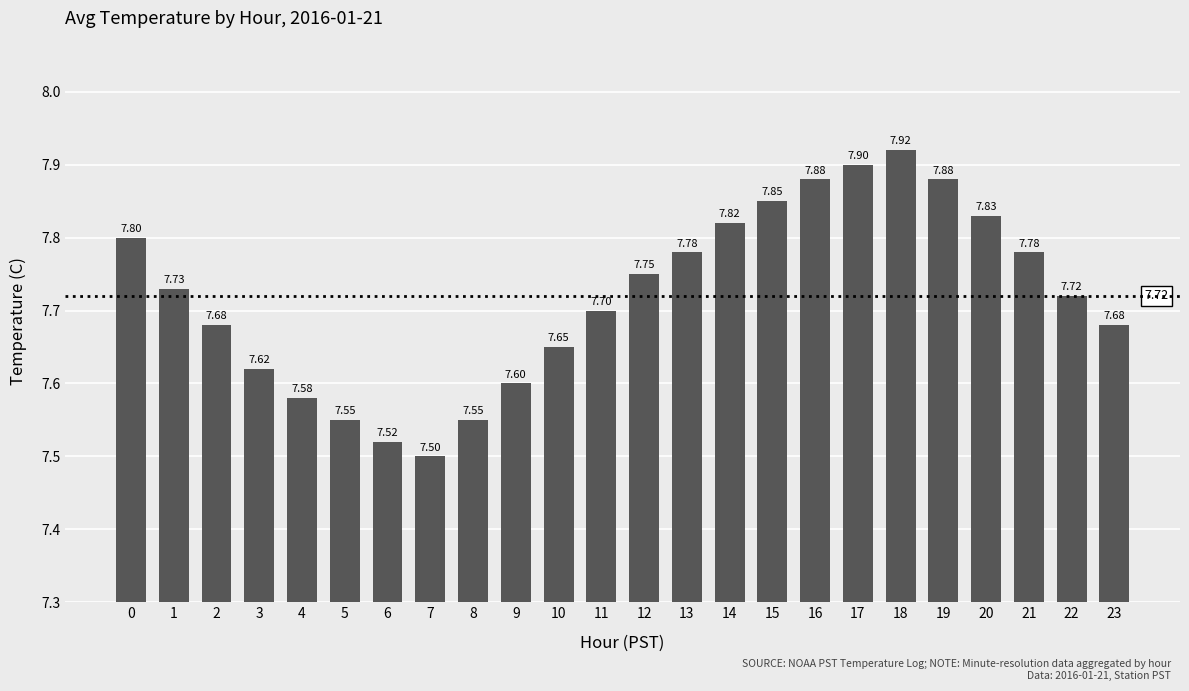

What is the ratio of the value at 10 to the value at 7?

1.0